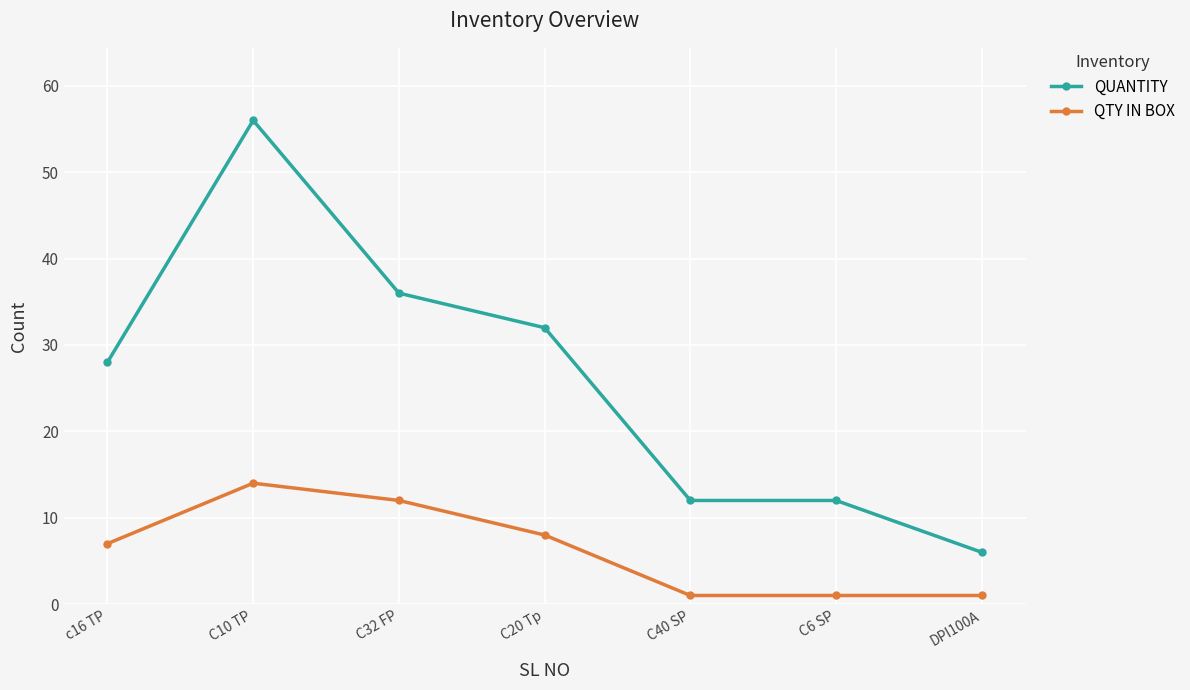

True or false: QUANTITY and QTY IN BOX intersect in this chart.

False